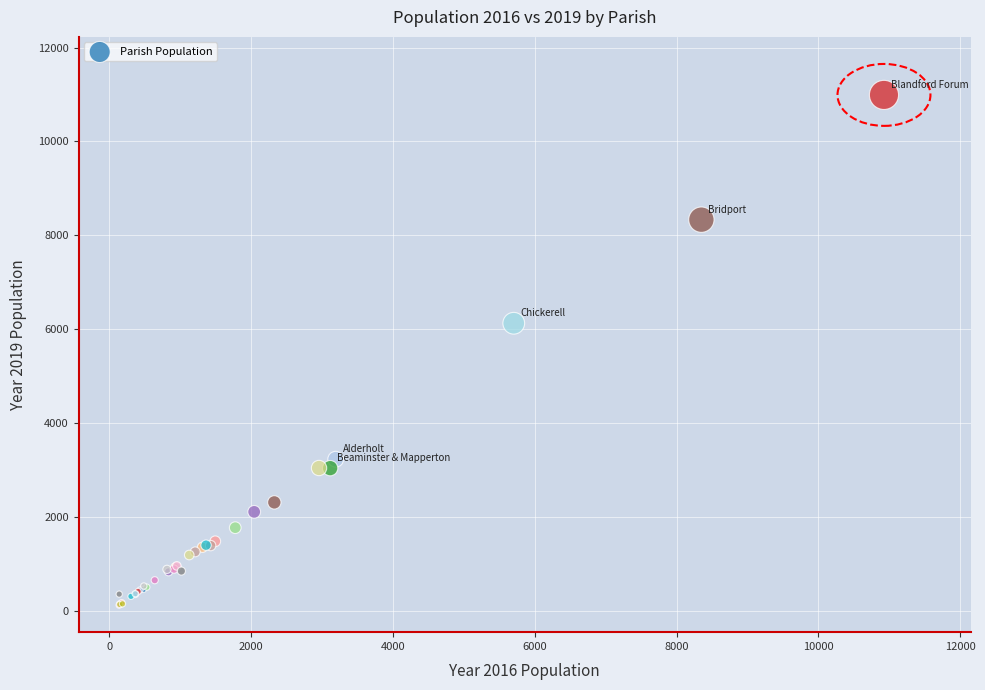

What Y value in the scatter plot is closest to 5559?

6129